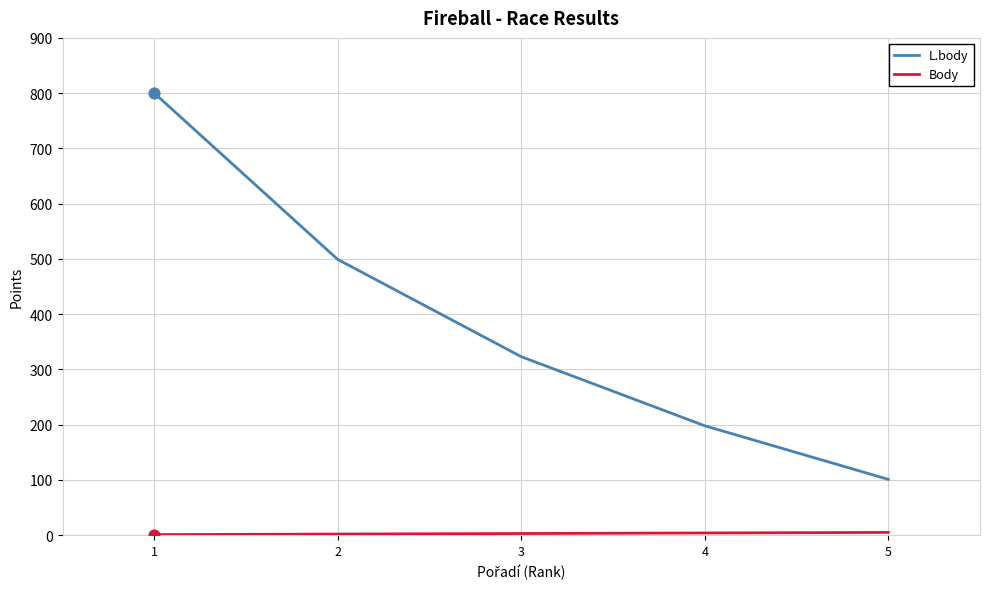

Which series changed the most between 2 and 3?

L.body